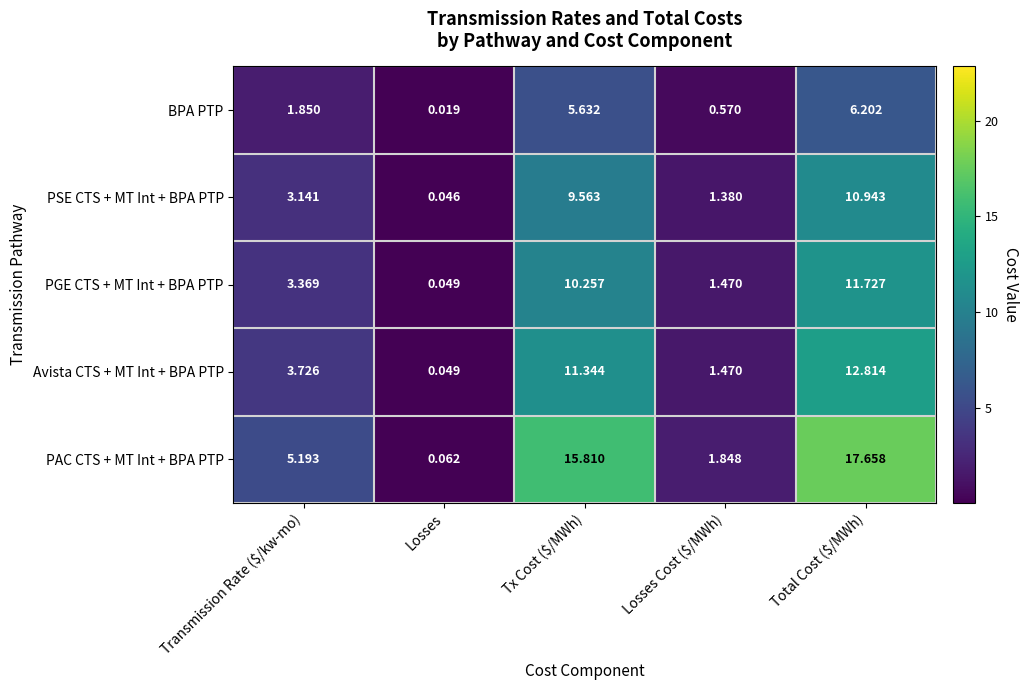

Which series has the largest total across all categories?

PAC CTS + MT Int + BPA PTP